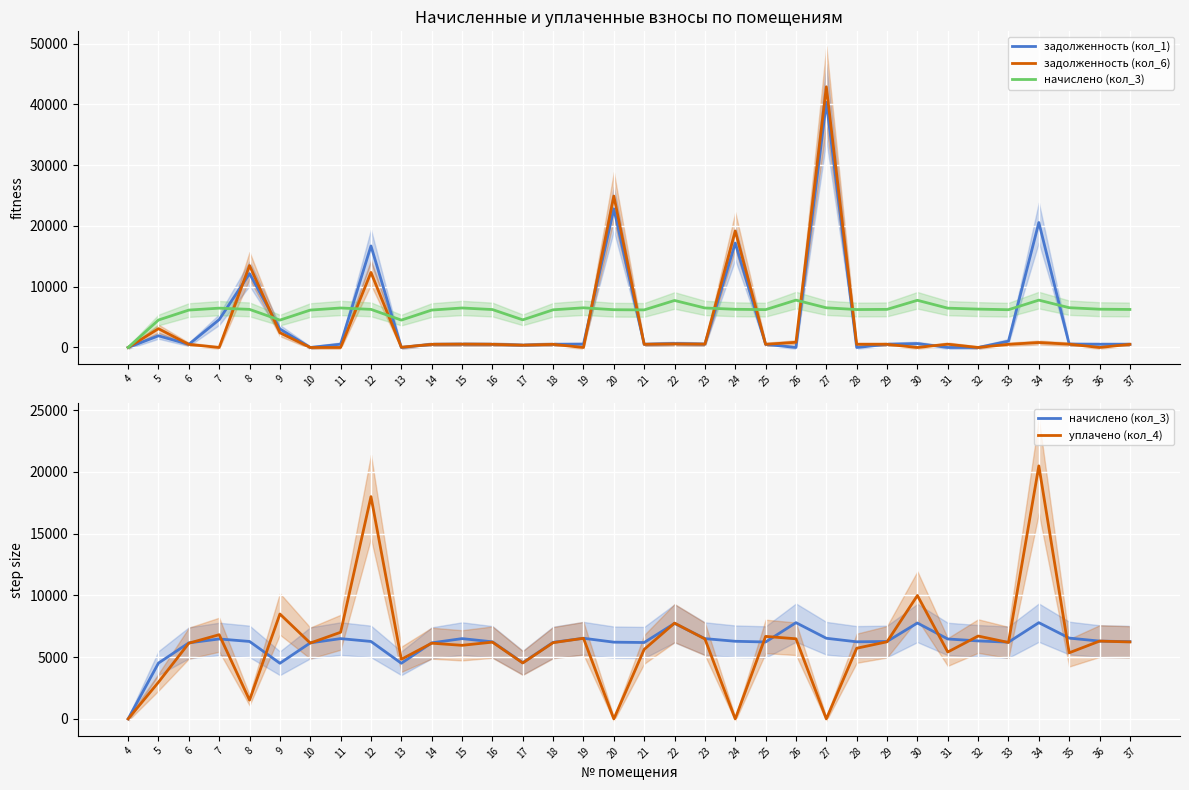

At which category does the chart reach its minimum across all series?

4